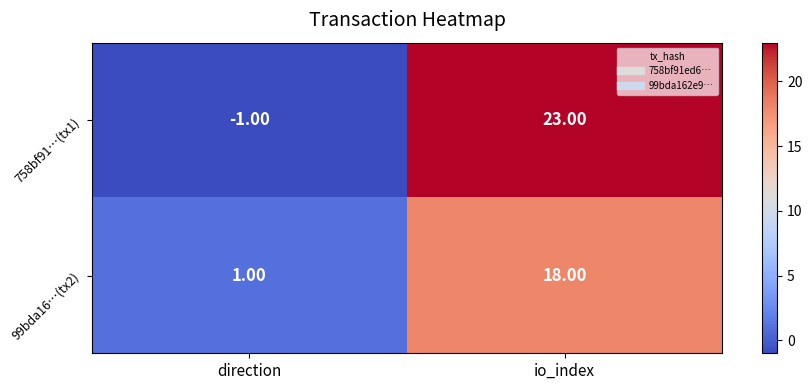

How many distinct data groups are displayed?

2